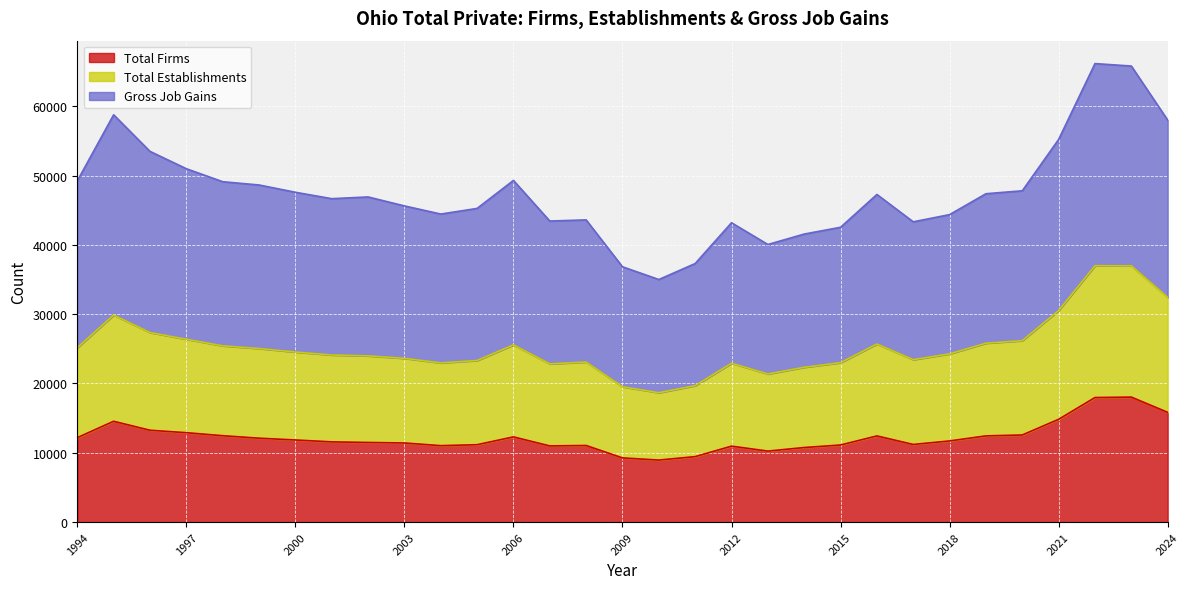

True or false: Total Firms and Total Establishments intersect in this chart.

False